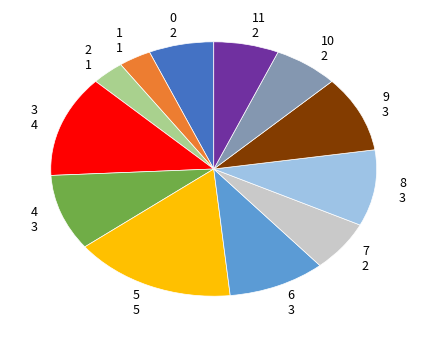

Which slice is the largest?

5